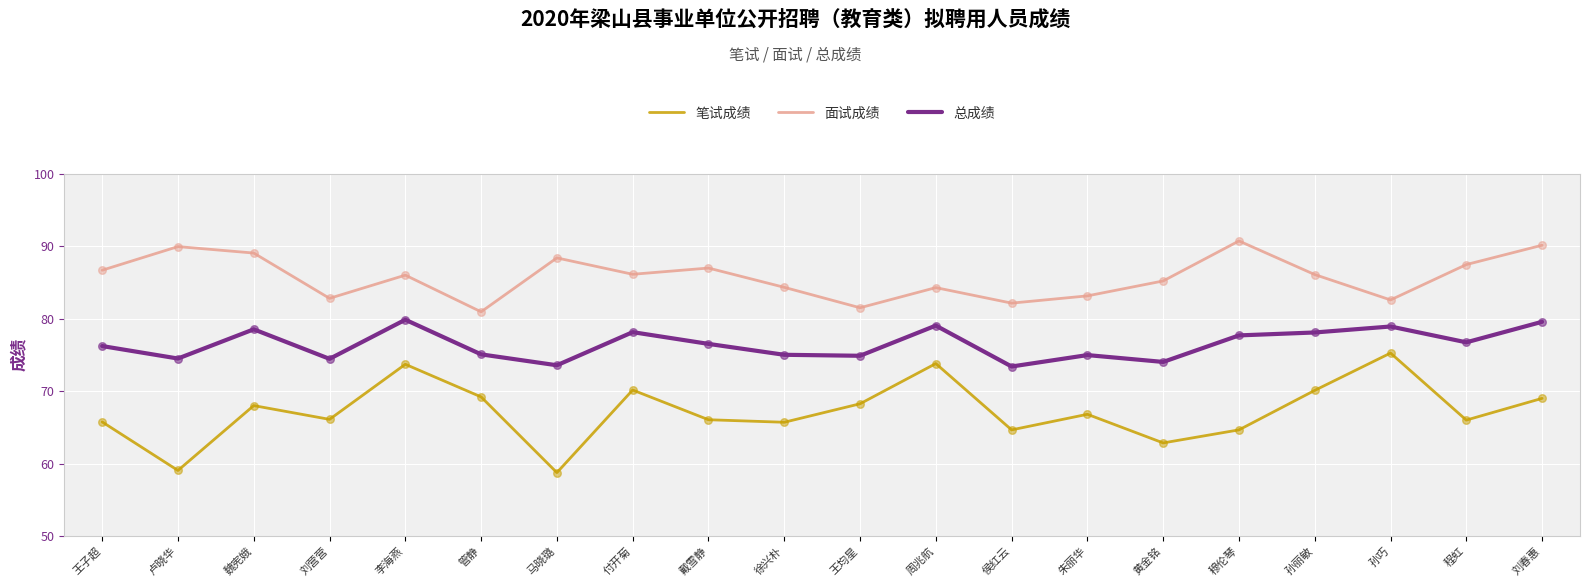

Which series has the largest total across all categories?

面试成绩